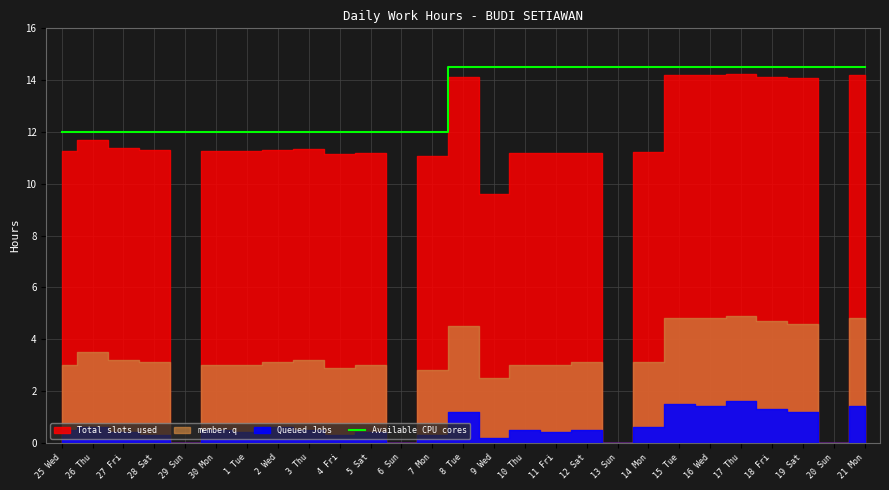

Is it true that the value at 13 Sun is 6.5?

False